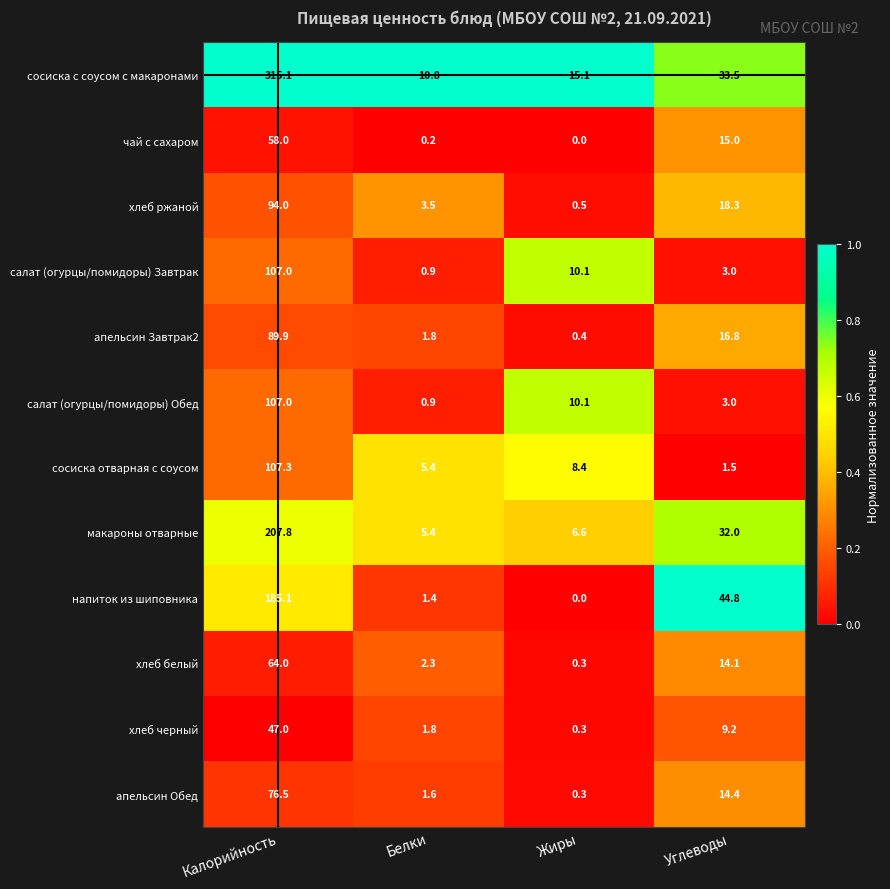

Which series has the widest spread of values?

сосиска с соусом с макаронами